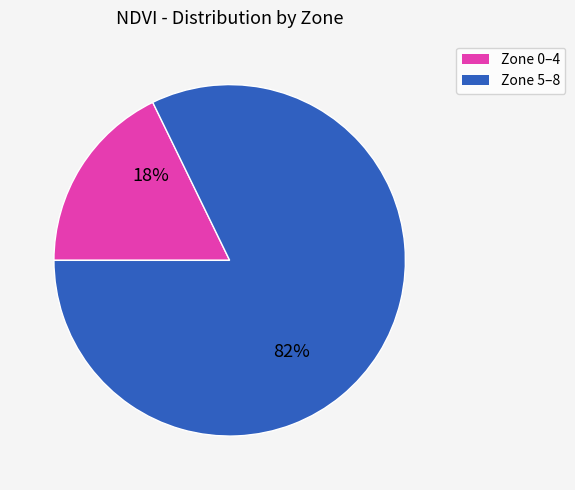

To the nearest percent, what is the difference between the largest and smallest slice percentages?

64%